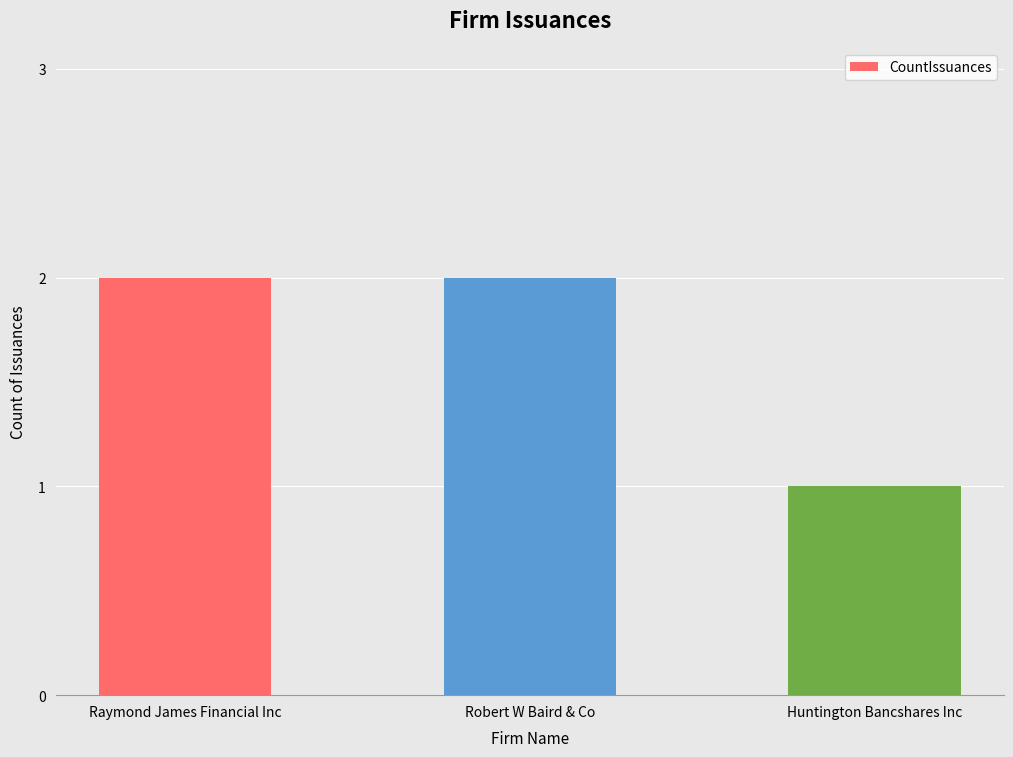

What is the smallest value displayed?

1